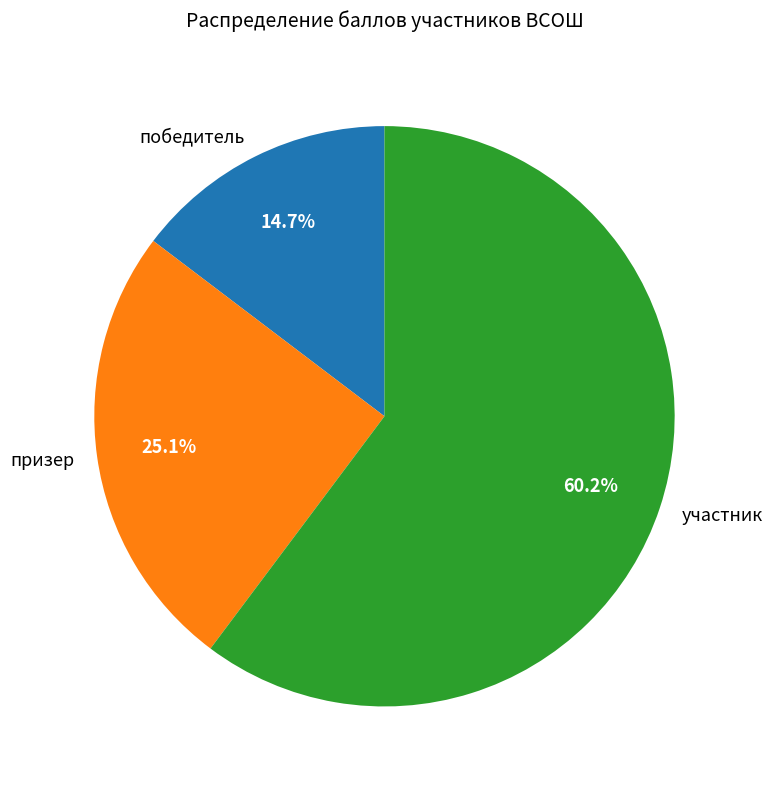

What percentage is NOT represented by призер?

74.9%